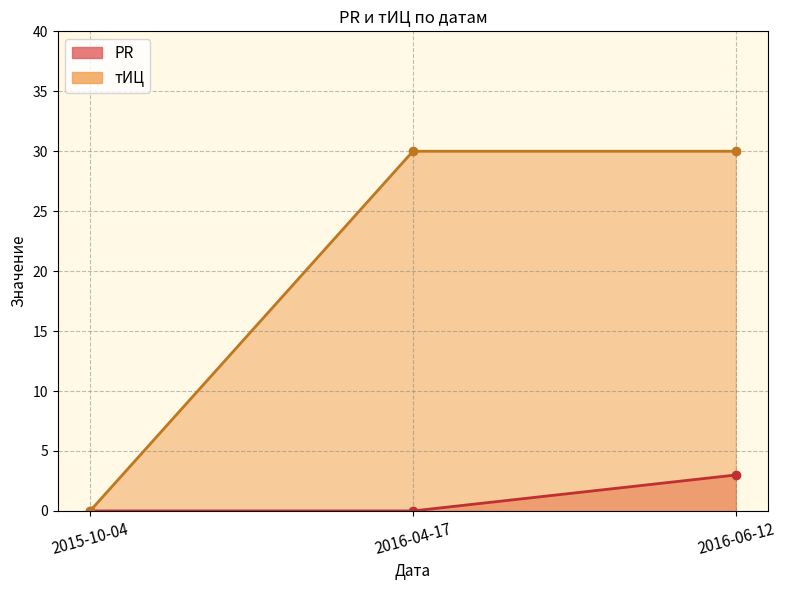

How many lines are shown in the chart?

2